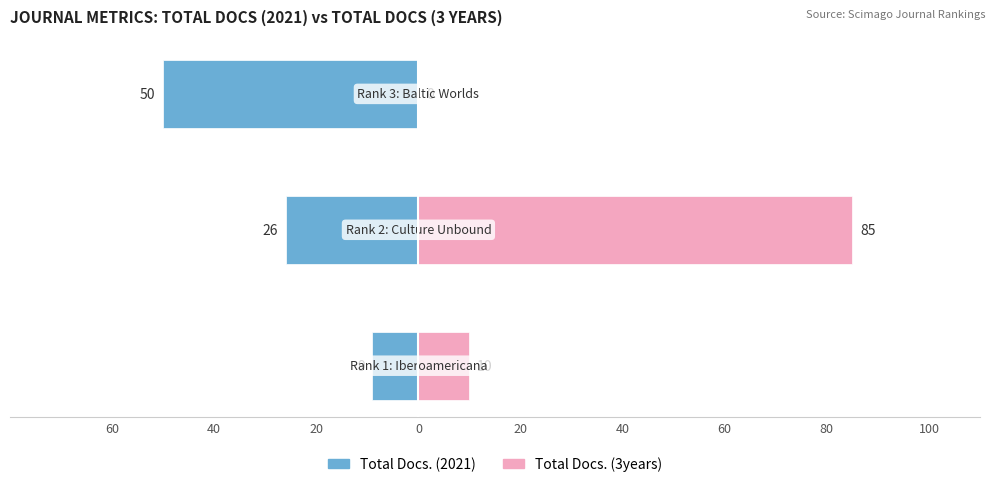

Does the chart contain stacked bars?

No